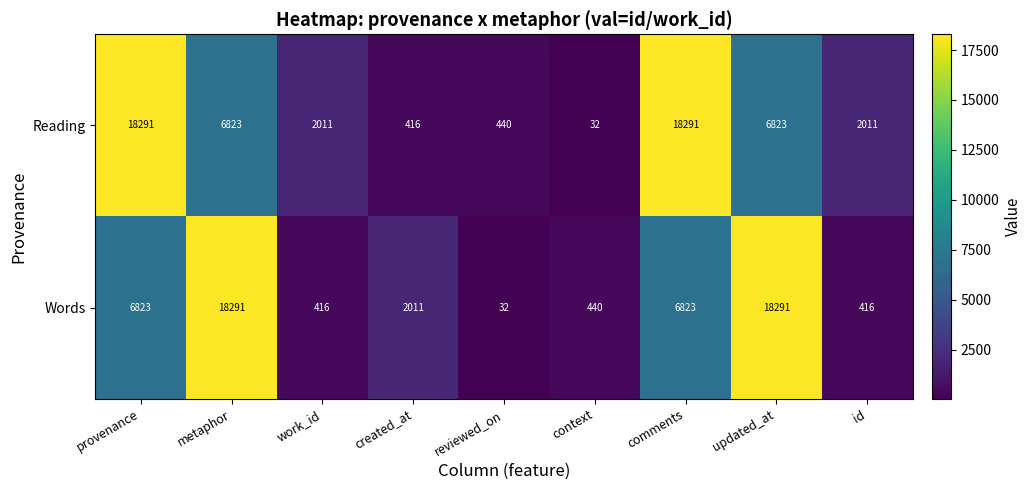

Is it true that Reading equals 2011 at work_id?

True